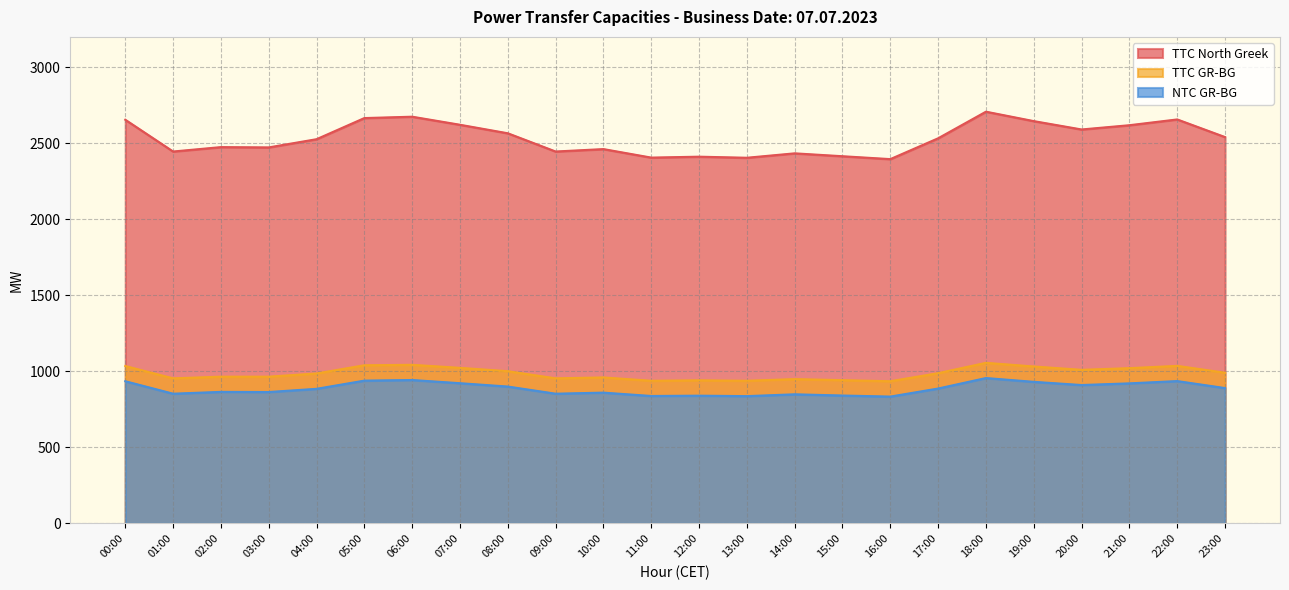

Read the TTC North Greek value at 18:00, to the nearest 10.

2710